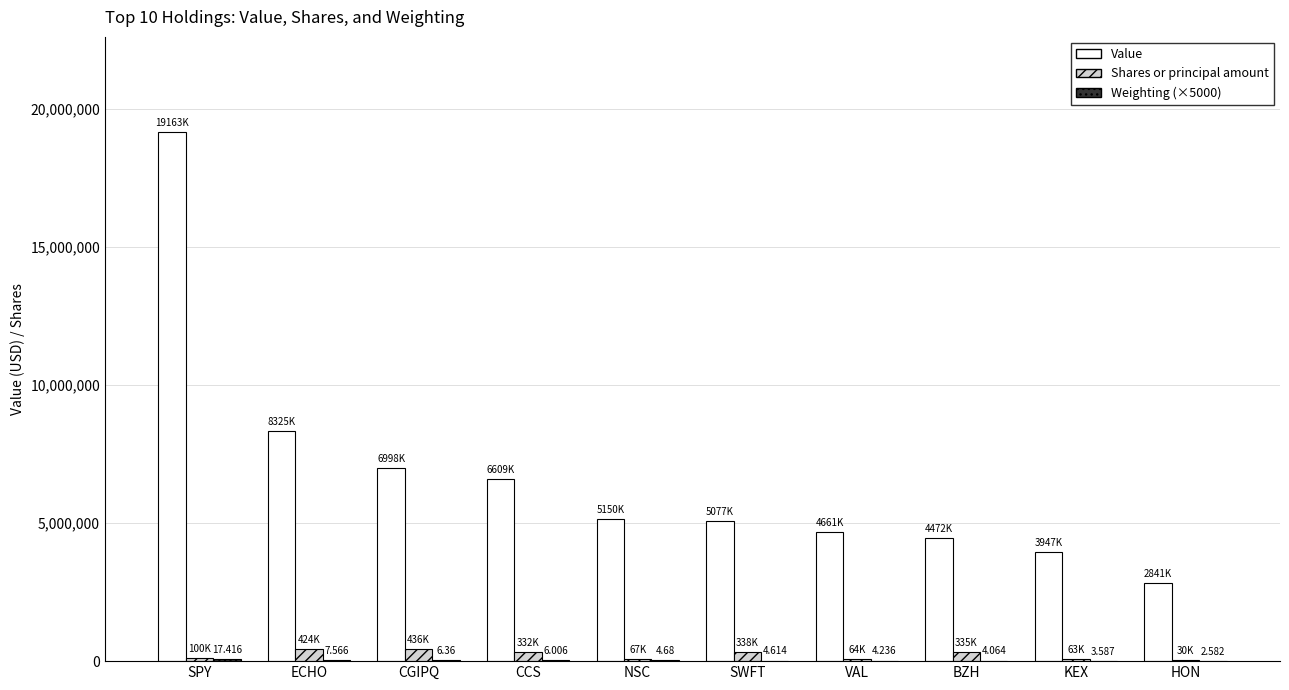

Are the bars grouped side by side (vs. stacked)?

Yes